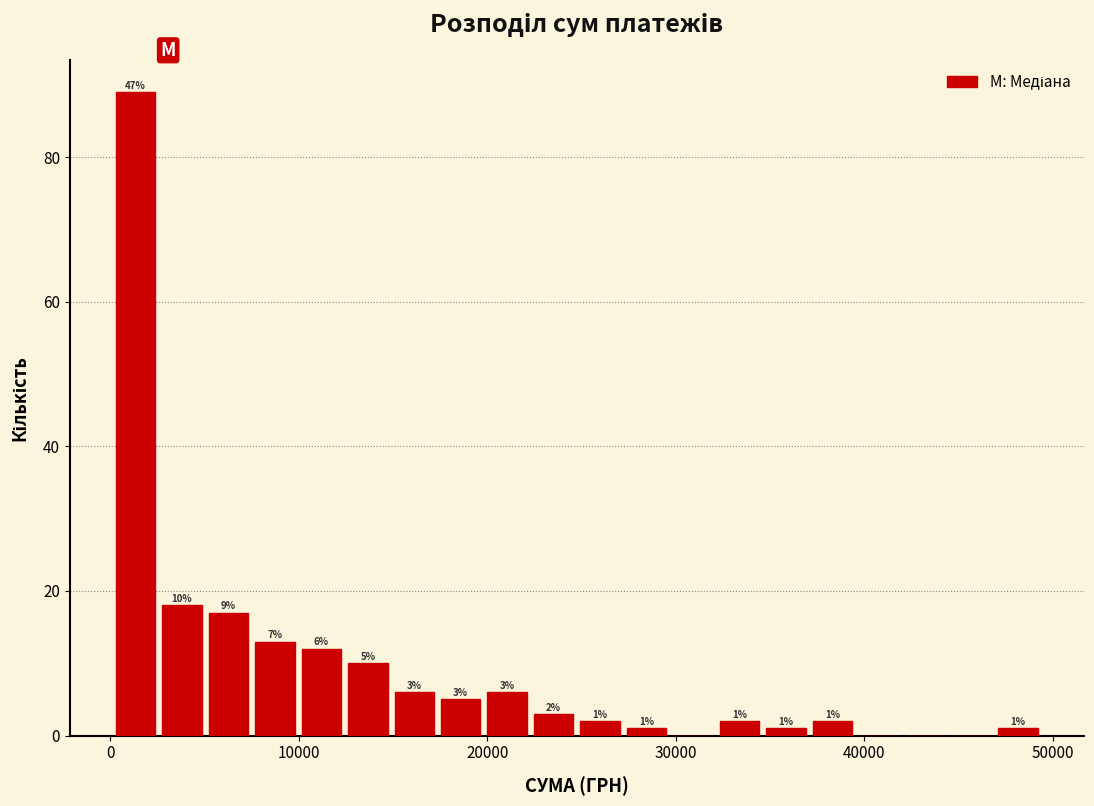

Around what value on the x-axis is the tallest bar? Give the approximate position of its centre, as read against the axis.

1000